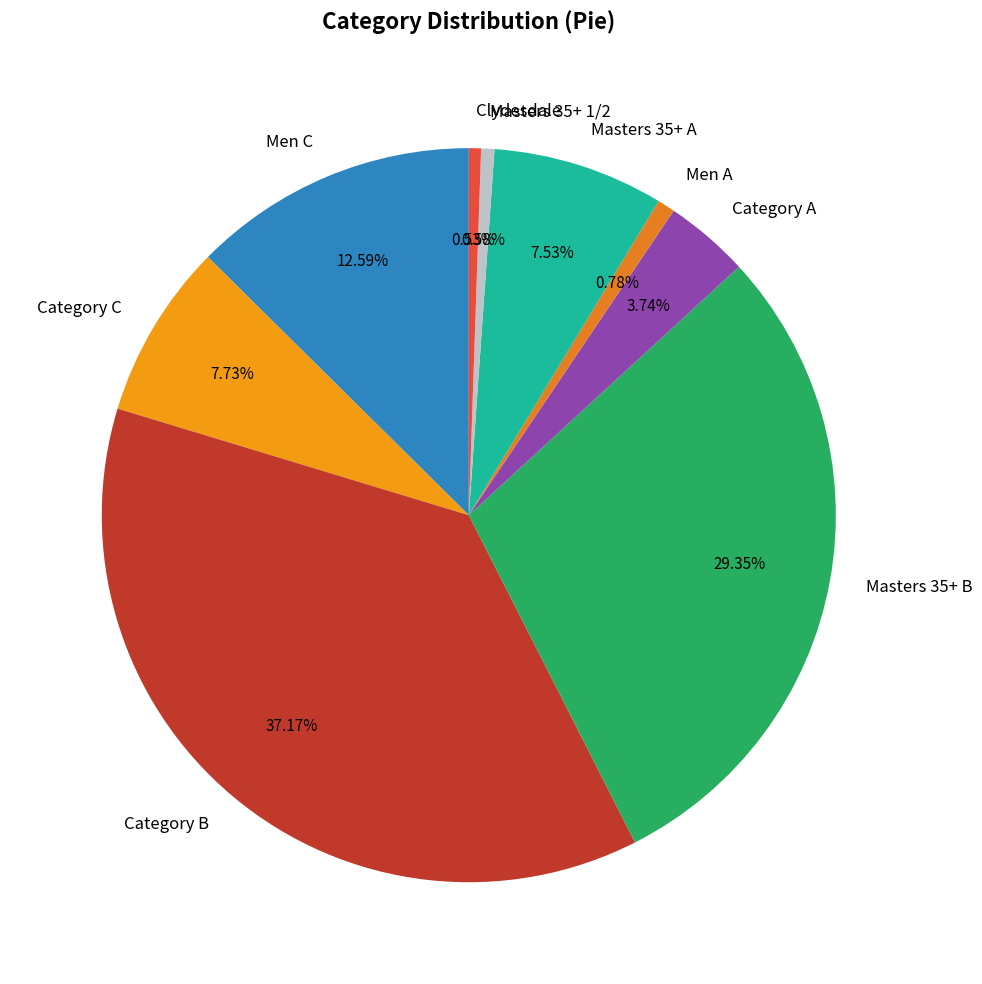

To the nearest percent, what percentage of the pie is Category A?

4%